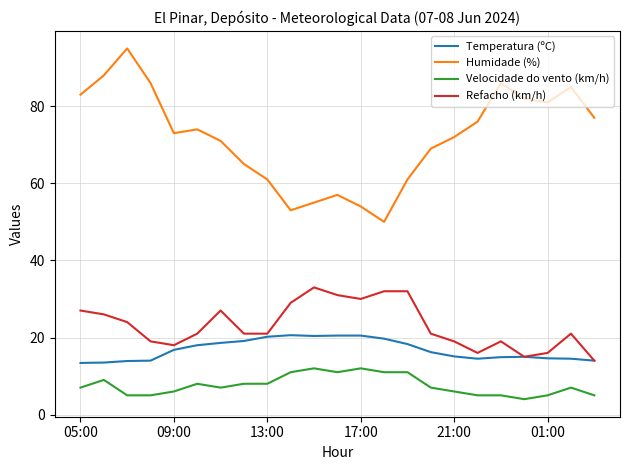

True or false: Refacho (km/h) and Velocidade do vento (km/h) cross at least once.

False